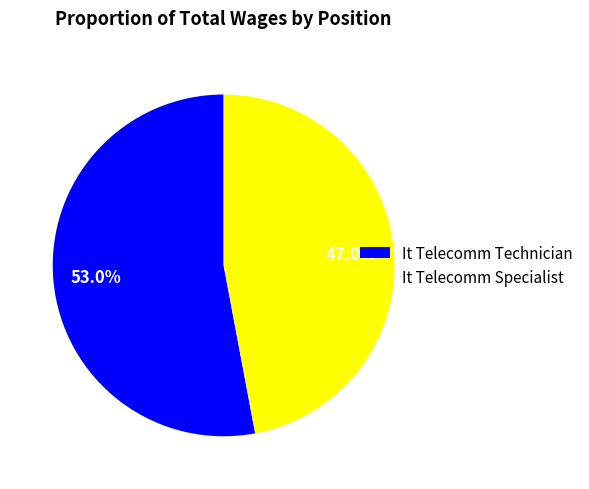

Combined, do It Telecomm Specialist and It Telecomm Technician account for over 50%?

Yes